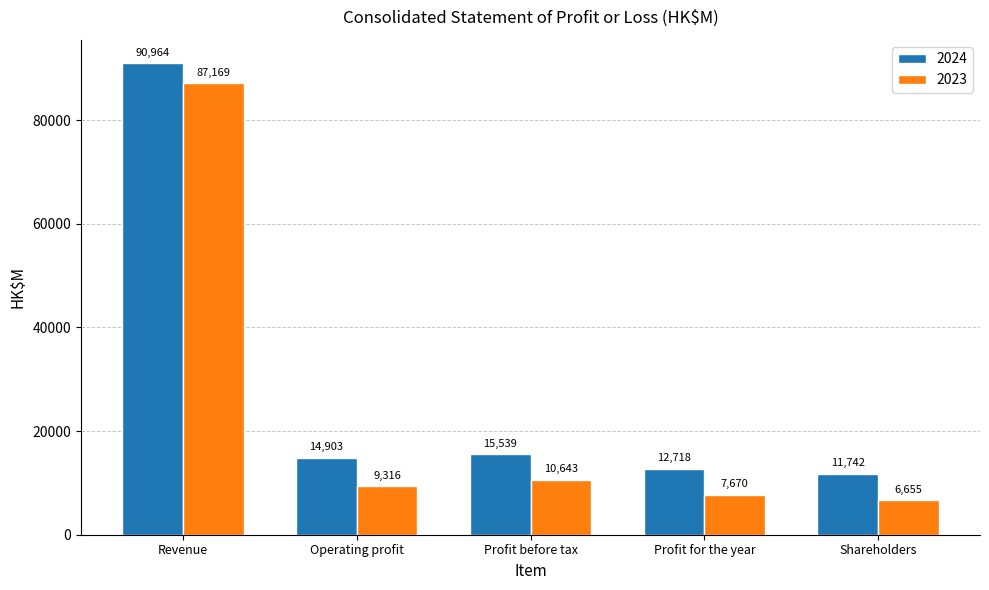

Which series has the largest total across all categories?

2024